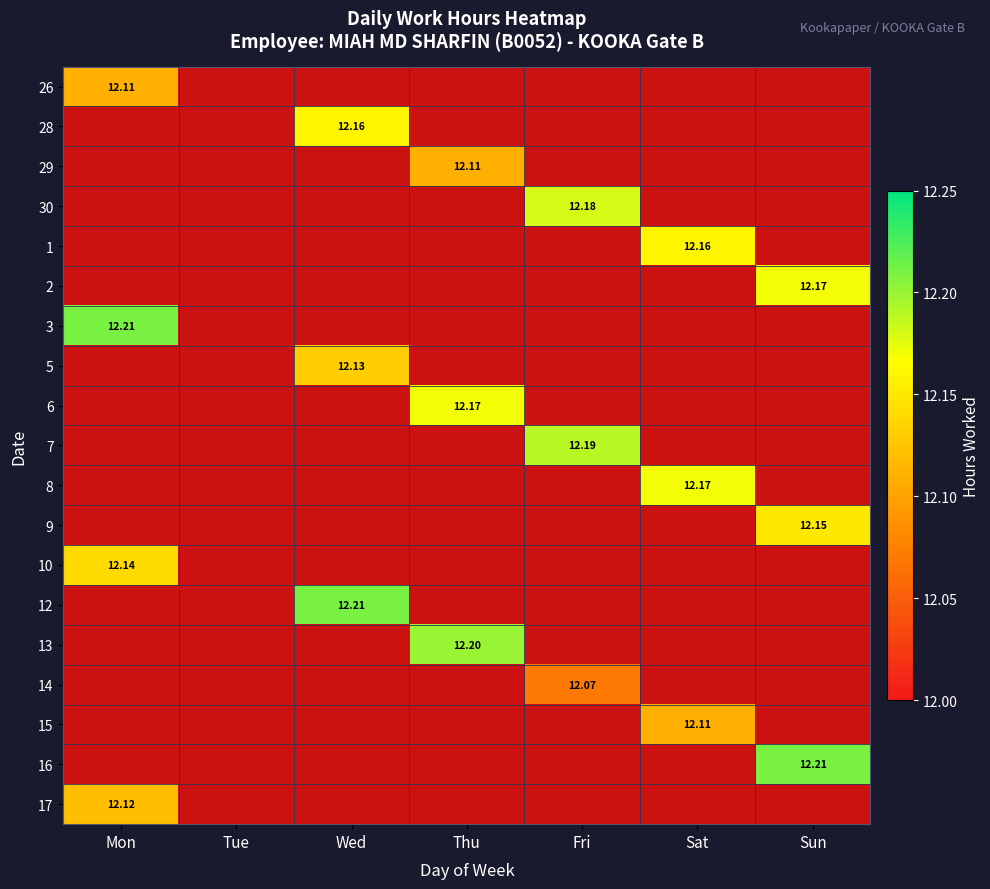

Between Fri and Thu, which is larger?

Thu